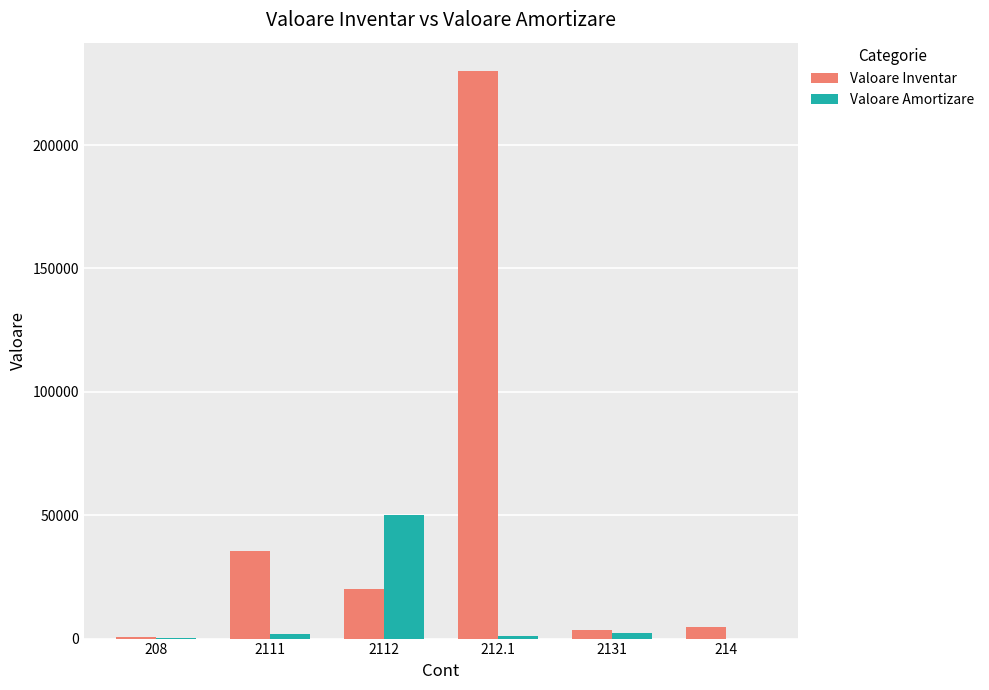

At which category is the sum across all series the highest?

212.1